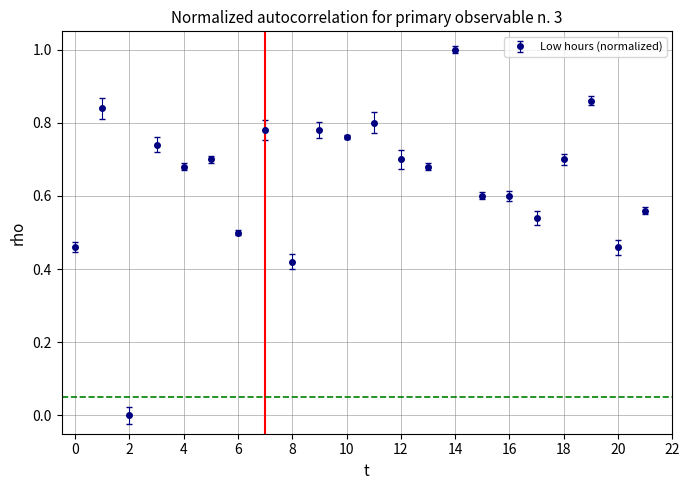

True or false: the data has more than 2 interior local peaks.

True